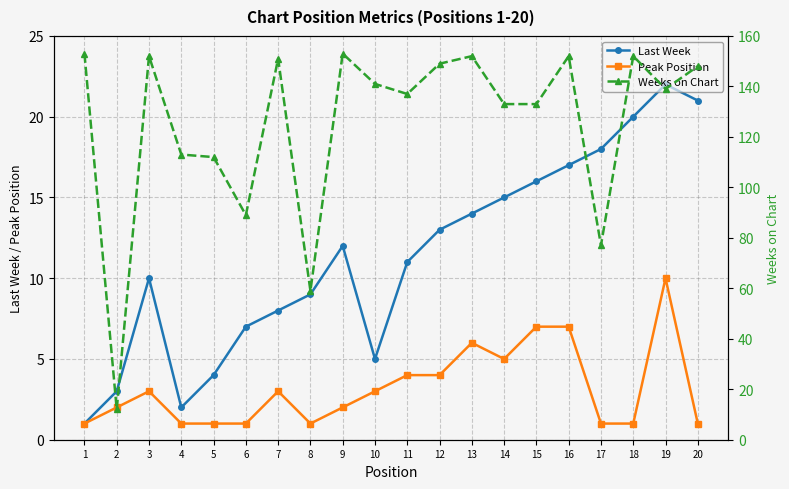

What is the total value across all series at 11?

152